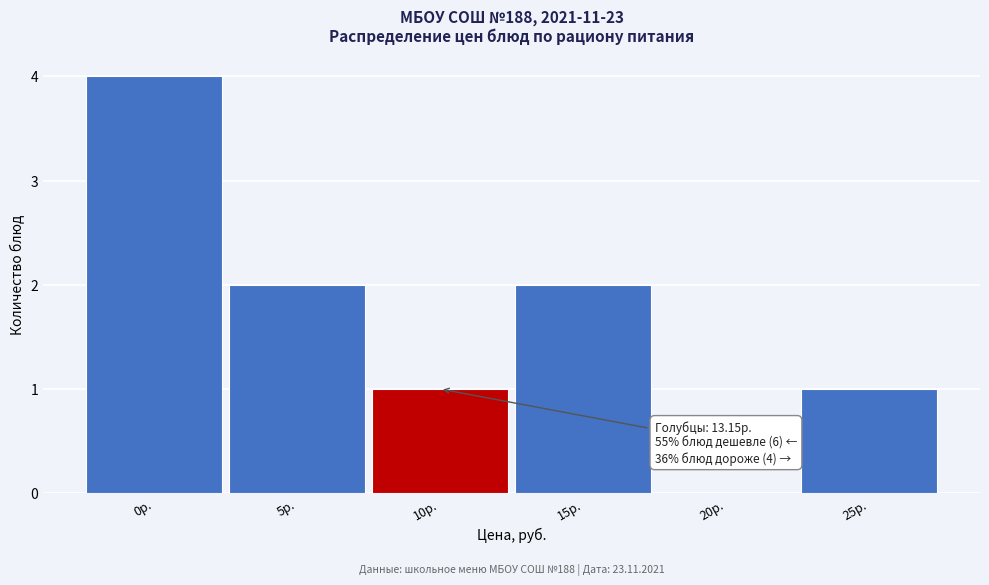

Reading left to right, what are all the values shown in this chart?

0р.=4	5р.=2	10р.=1	15р.=2	20р.=0	25р.=1